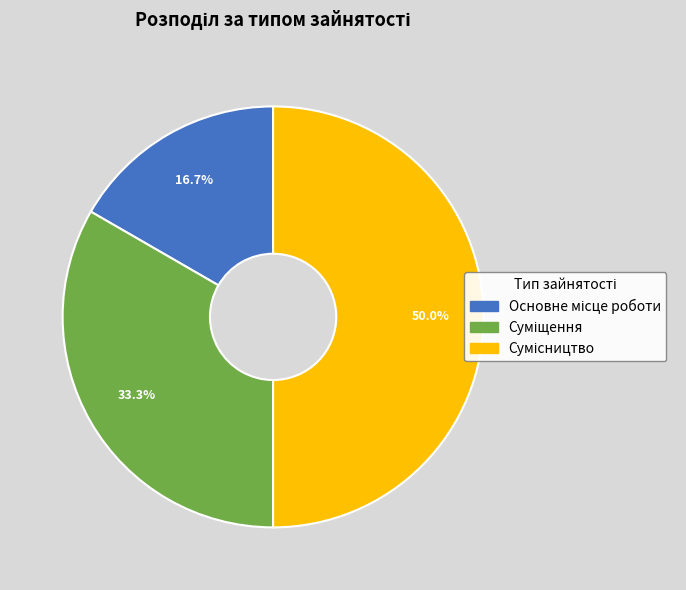

Which has a higher value, Сумісництво or Основне місце роботи?

Сумісництво